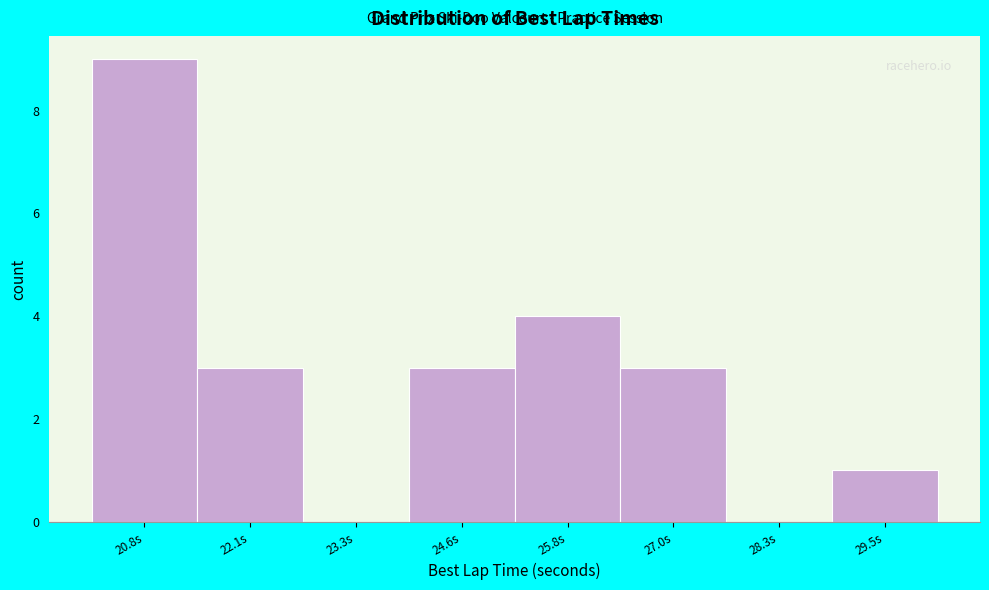

Reading left to right, list all the values displayed in this chart.

20.8s=9	22.1s=3	23.3s=0	24.6s=3	25.8s=4	27.0s=3	28.3s=0	29.5s=1